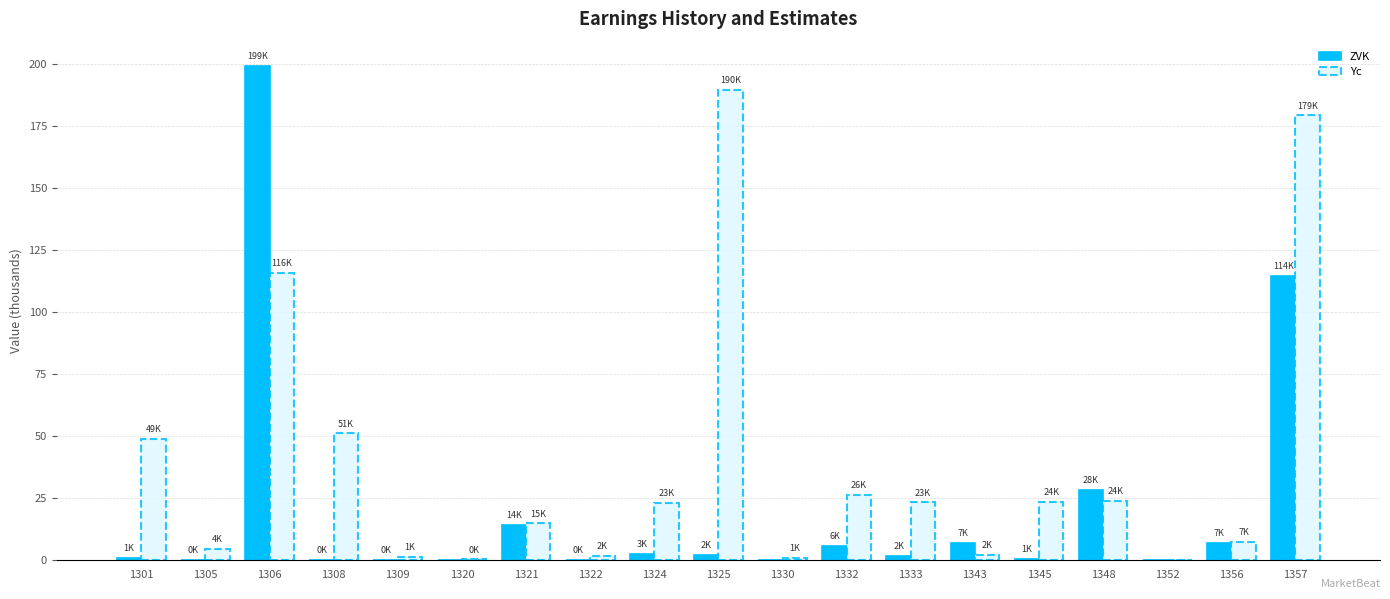

How many categories are shown in the chart?

19